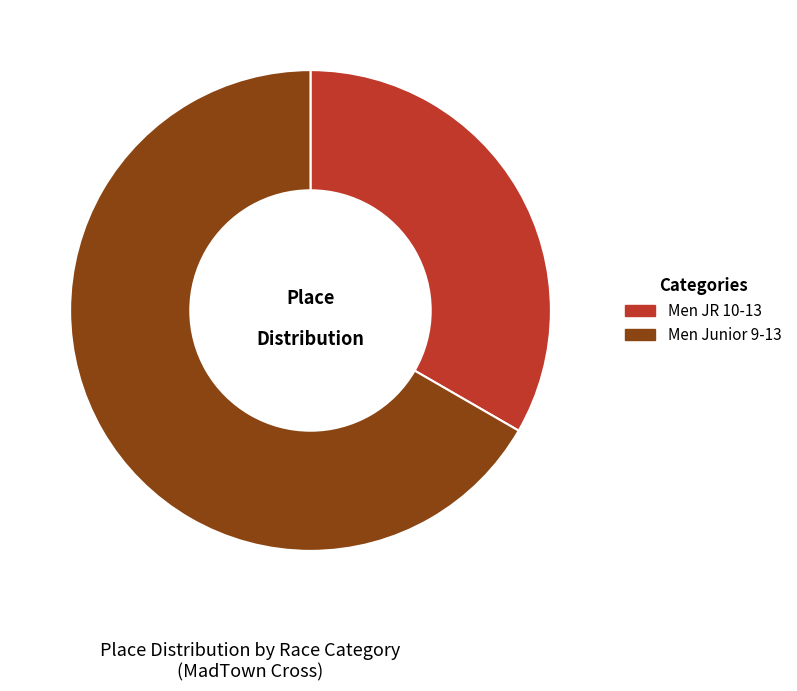

Between Men Junior 9-13 and Men JR 10-13, which is larger?

Men Junior 9-13